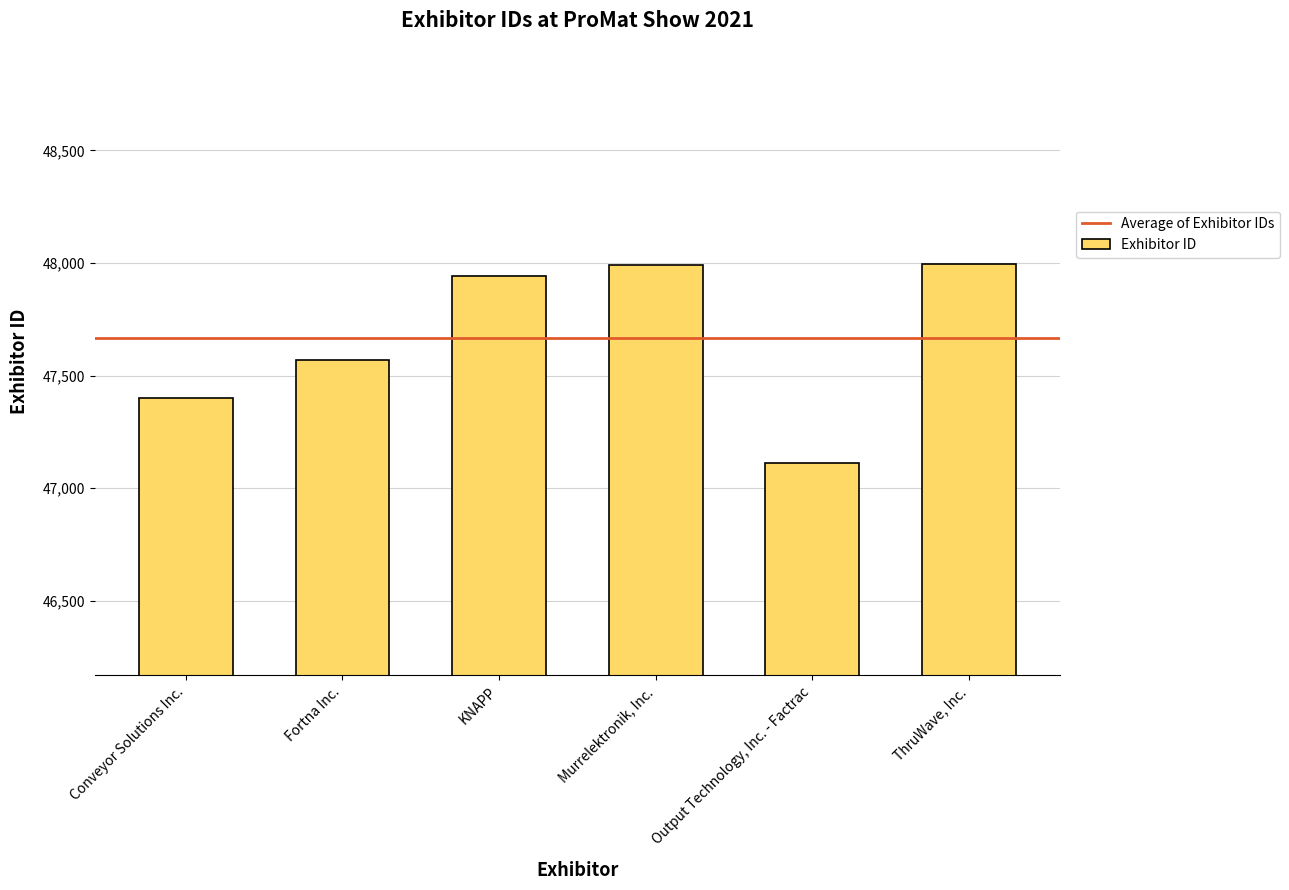

What is the smallest value displayed?

47111